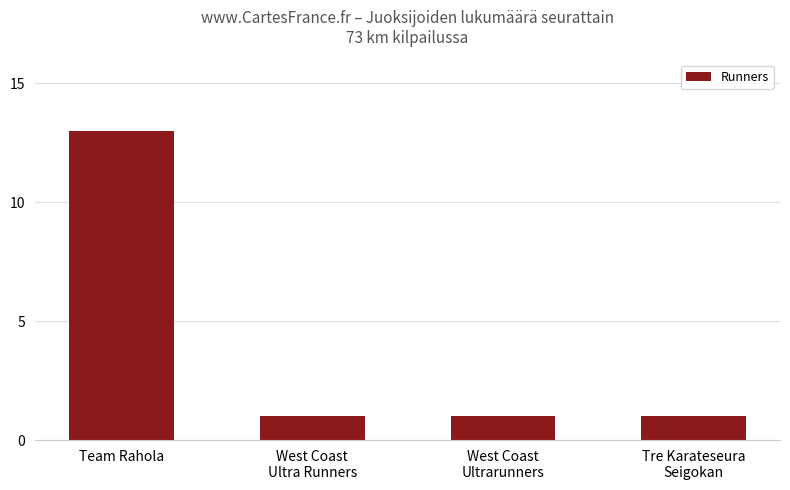

How many values are between 1 and 13?

4